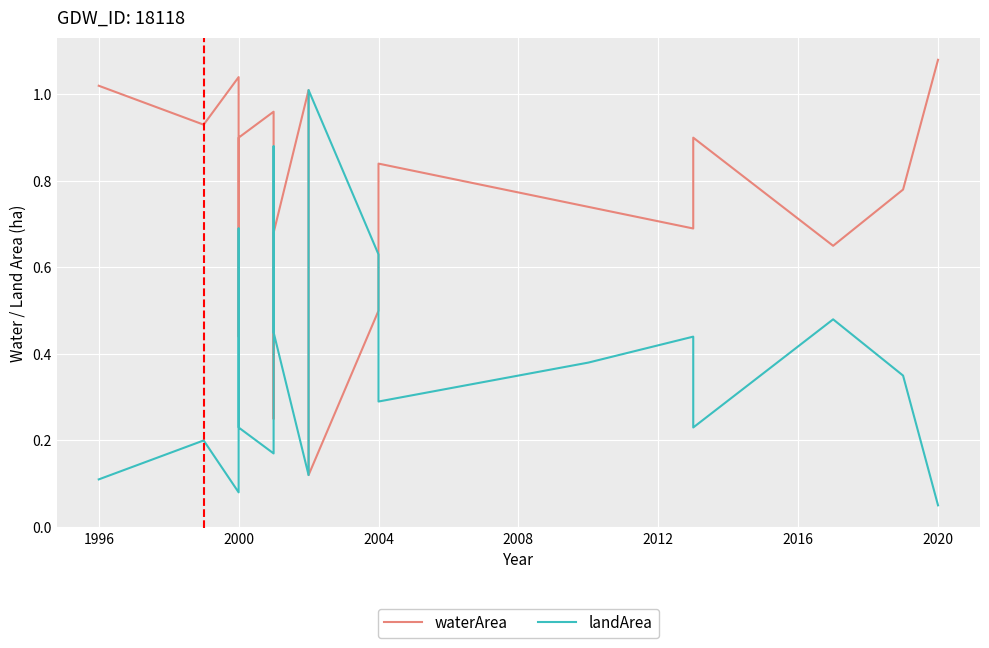

Reading left to right, what are all the values shown in this chart?

waterArea: 1.0	0.9	1.0	0.7	0.4	0.9	1.0	0.2	0.7	1.0	0.7	0.1	0.5	0.8	0.7	0.7	0.9	0.7	0.8	1.1
landArea: 0.1	0.2	0.1	0.4	0.7	0.2	0.2	0.9	0.5	0.1	0.4	1.0	0.6	0.3	0.4	0.4	0.2	0.5	0.3	0.1